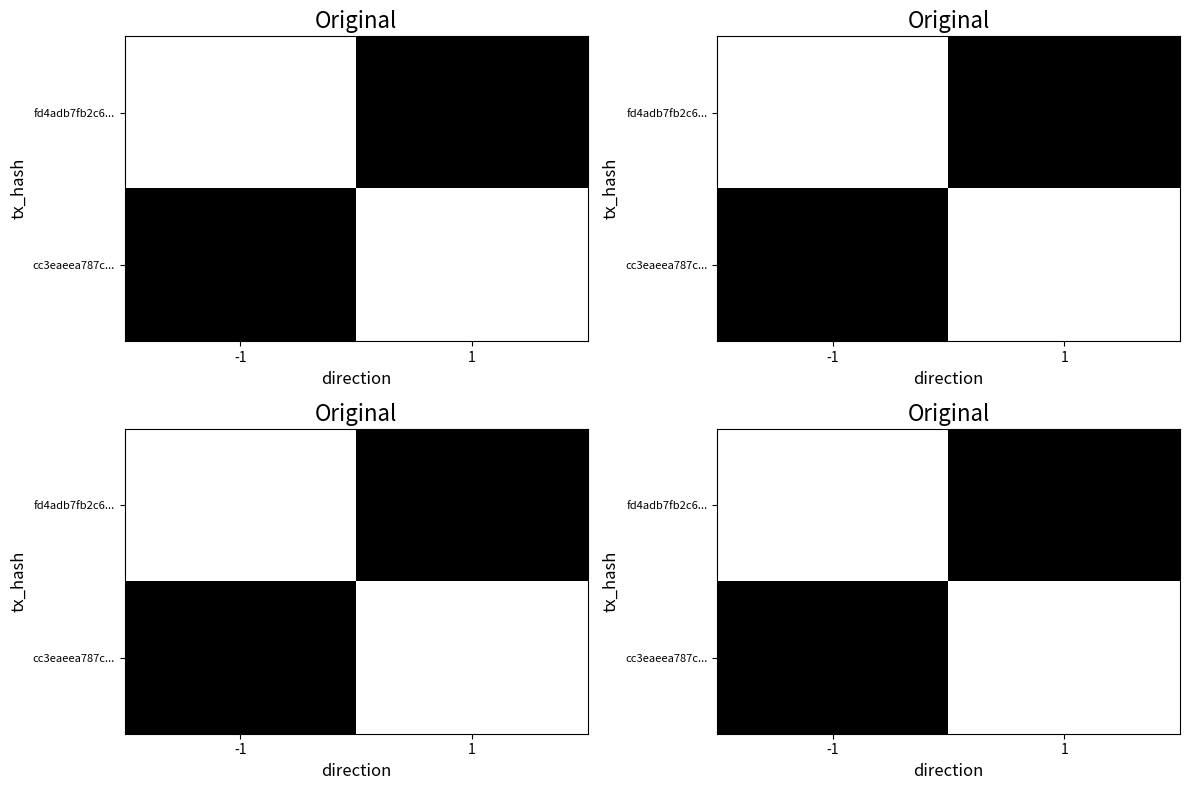

Is it true that cc3eaeea787c... equals -728877970 at -1?

False